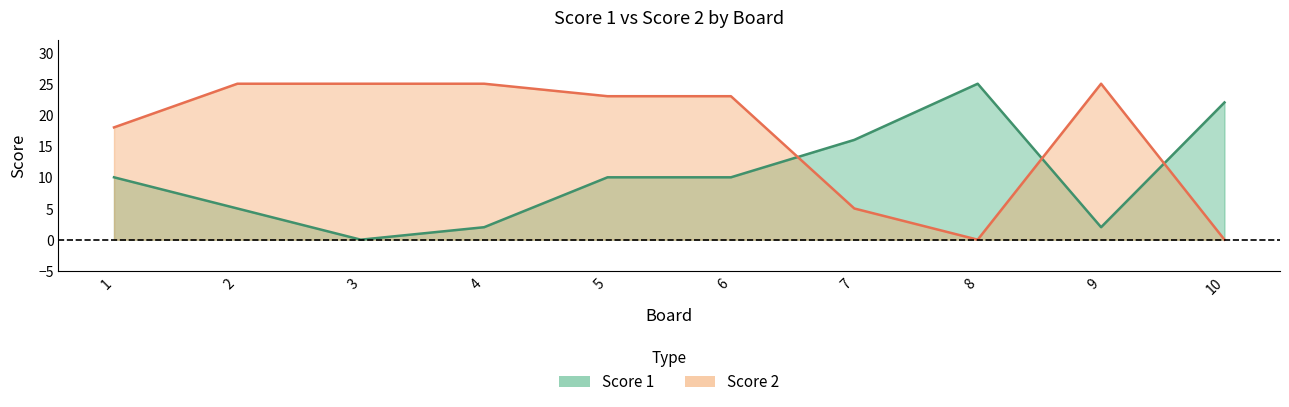

At which label is Score 1 closest to 12?

1